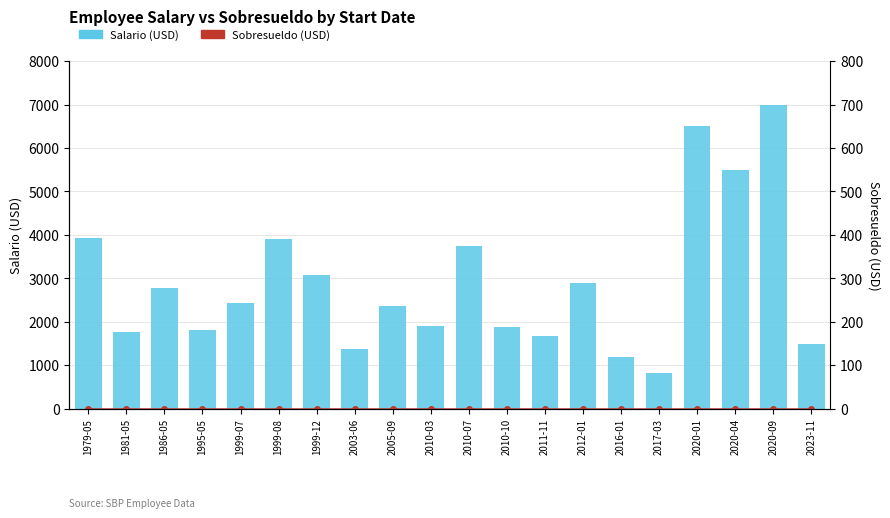

Count the number of data series in this chart.

2